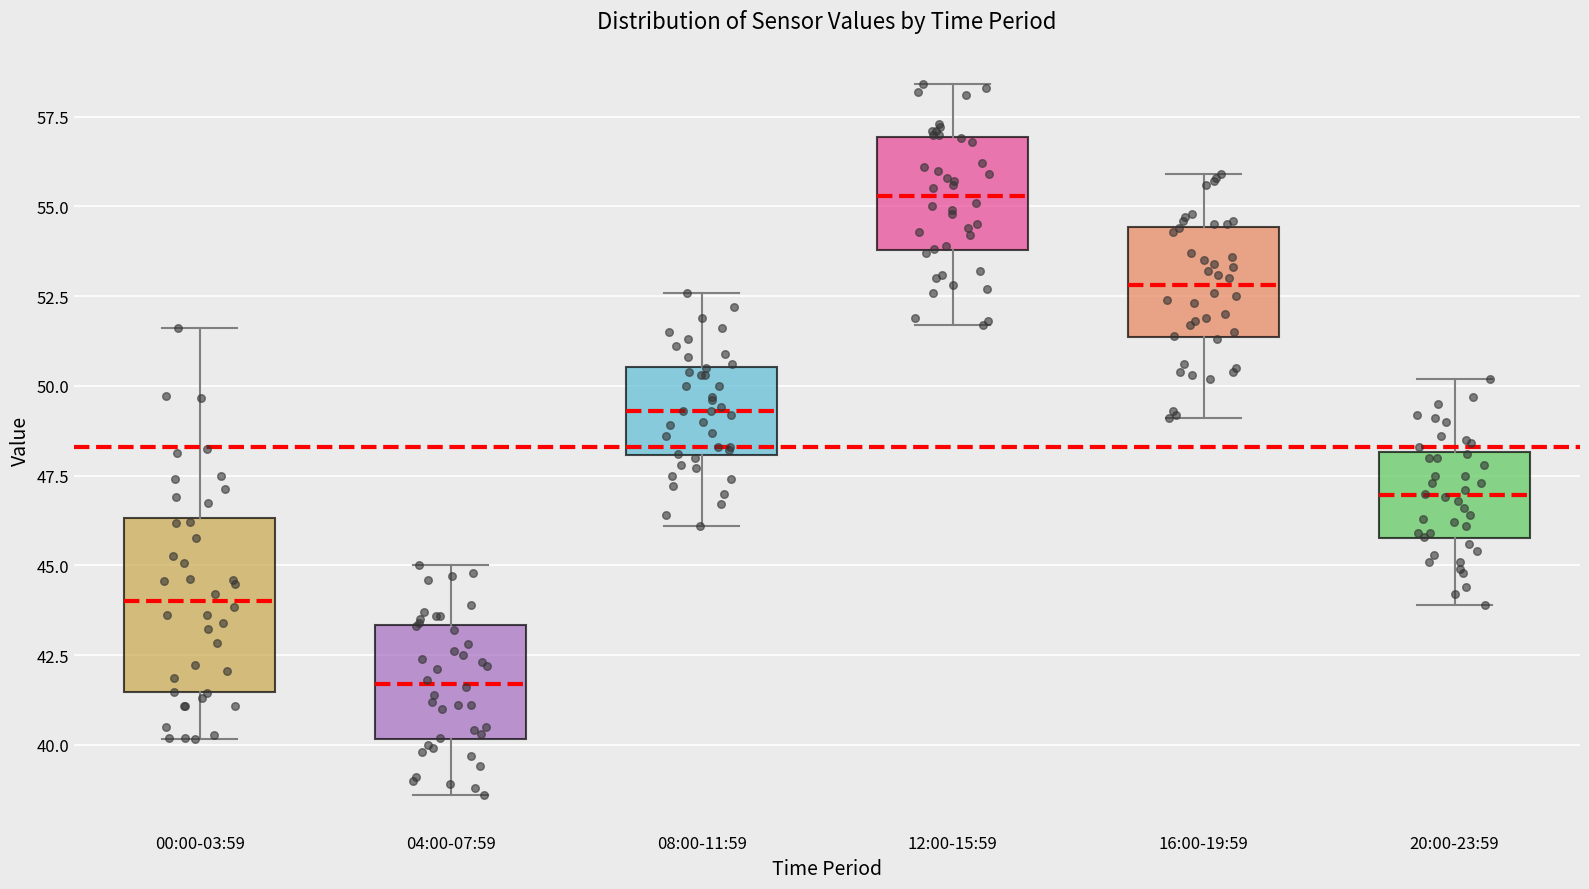

Which box is the tallest, from its lower edge to its upper edge?

00:00-03:59